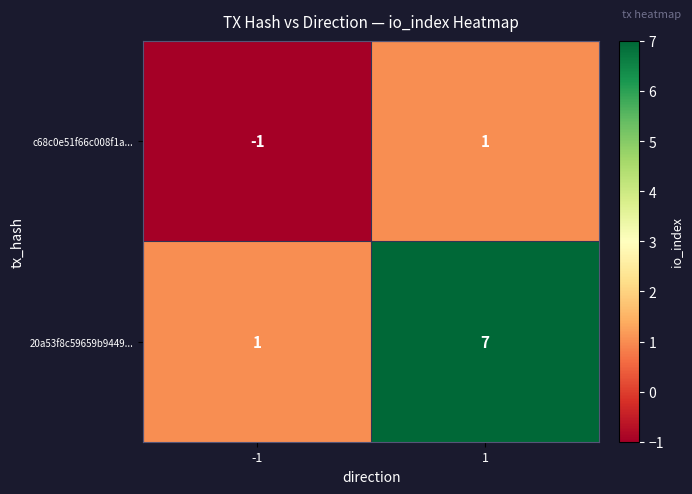

What is the difference between the maximum and minimum values in the 20a53f8c59659b9449... series?

6